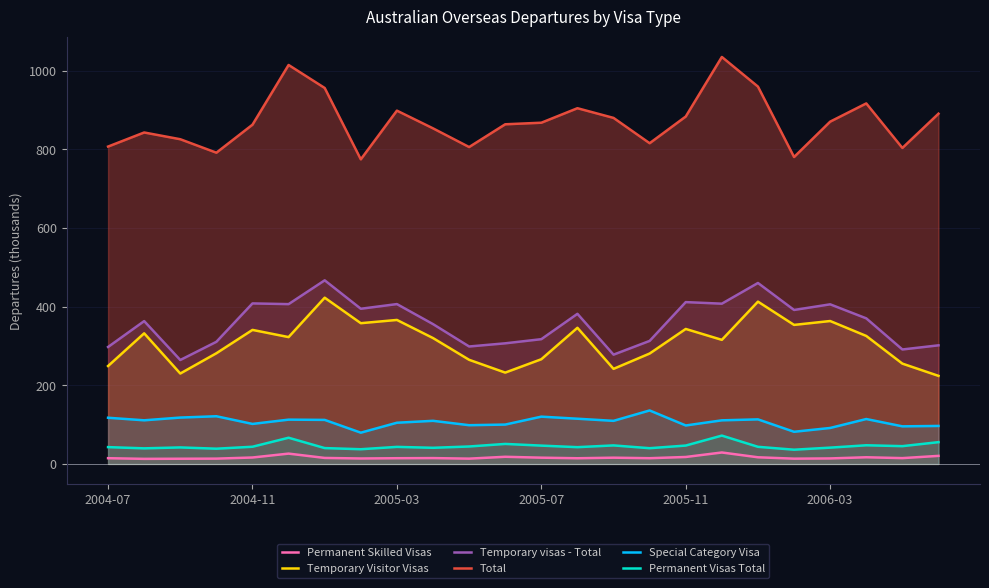

Reading left to right, transcribe all the data shown in this chart.

Permanent Skilled Visas: 14.6	12.9	13.2	13.5	16.4	26.2	15.2	13.8	14.5	14.9	13.4	18.2	15.9	14.4	15.9	14.6	17.7	29.1	16.9	13.4	14.0	17.0	14.8	20.5
Temporary Visitor Visas: 249.0	332.2	230.0	281.5	340.9	322.6	422.8	358.0	366.2	320.1	264.9	232.3	266.3	346.3	241.8	280.8	343.3	315.6	412.8	353.6	363.5	325.5	255.1	224.0
Temporary visas - Total: 297.4	363.3	264.3	310.6	408.3	406.4	467.0	394.7	406.6	355.6	298.7	306.8	317.3	381.8	277.9	312.9	411.6	407.6	460.2	391.6	405.9	370.2	291.1	301.6
Total: 807.2	843.0	825.8	791.6	862.8	1014.7	956.2	774.7	898.6	853.5	806.0	863.9	867.9	904.7	880.1	815.7	883.6	1035.1	959.7	780.6	870.6	916.9	803.6	890.8
Special Category Visa: 117.4	111.0	117.9	121.3	101.8	112.7	112.0	79.5	104.8	109.7	98.5	100.1	120.3	115.0	109.6	136.0	97.8	110.9	113.3	81.8	91.5	114.2	95.6	96.6
Permanent Visas Total: 42.8	39.6	42.0	38.8	43.7	66.6	40.3	37.4	43.4	41.0	44.4	50.9	46.6	42.6	47.1	40.0	46.7	72.1	43.5	36.2	41.5	47.4	45.2	55.4